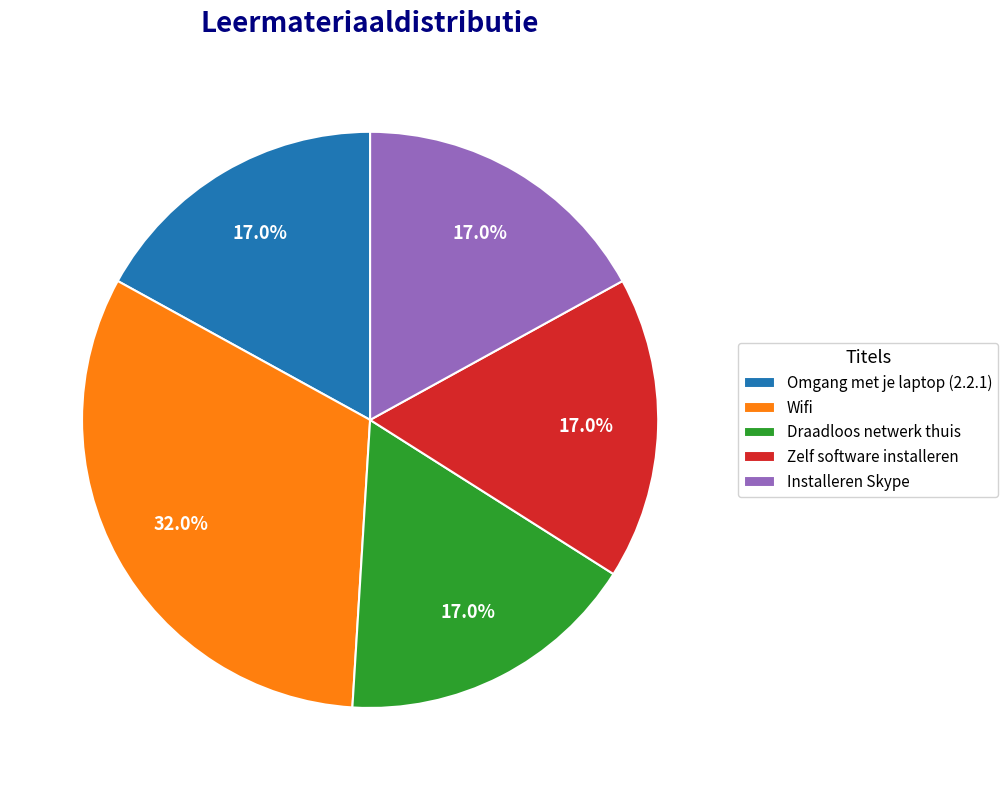

Combined, do Draadloos netwerk thuis and Omgang met je laptop (2.2.1) account for over 50%?

No